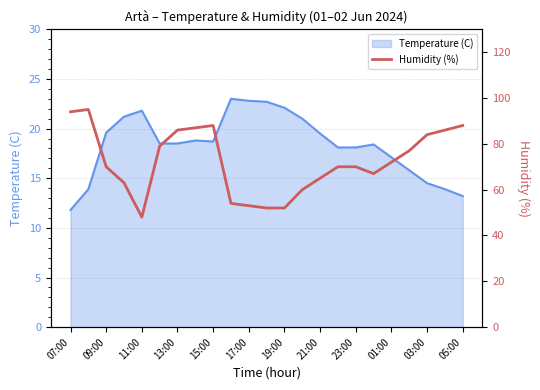

How many categories are shown in the chart?

23